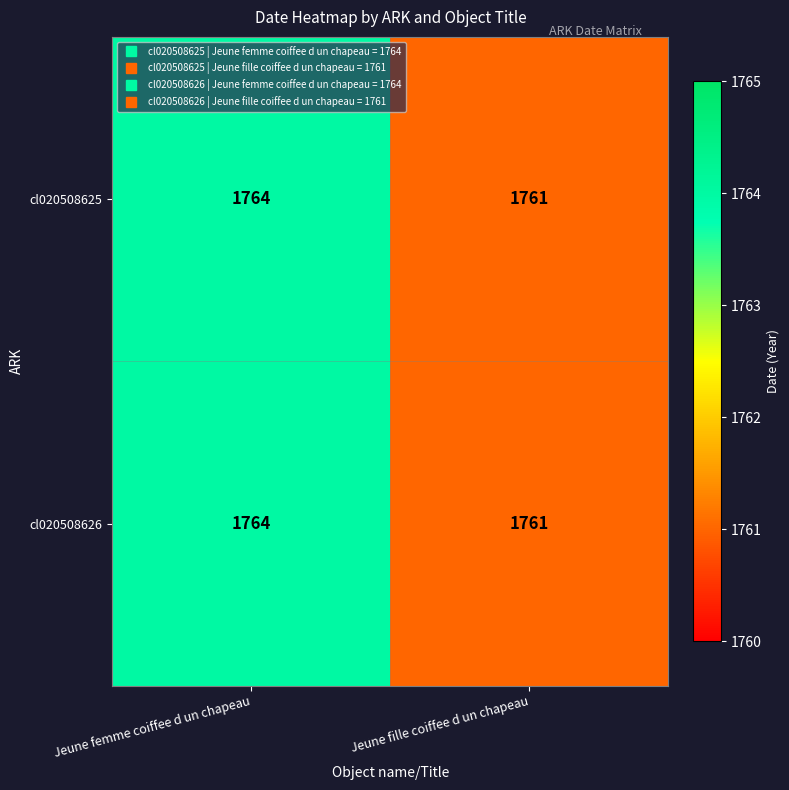

At which label does cl020508626 reach its peak?

Jeune femme coiffee d un chapeau